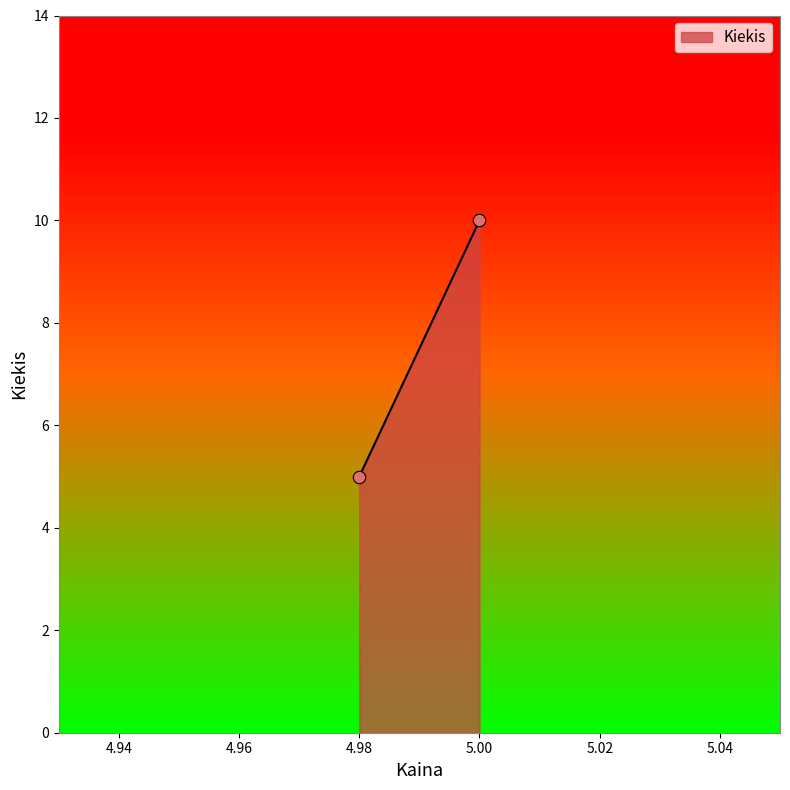

What Y value in the scatter plot is closest to 7?

5